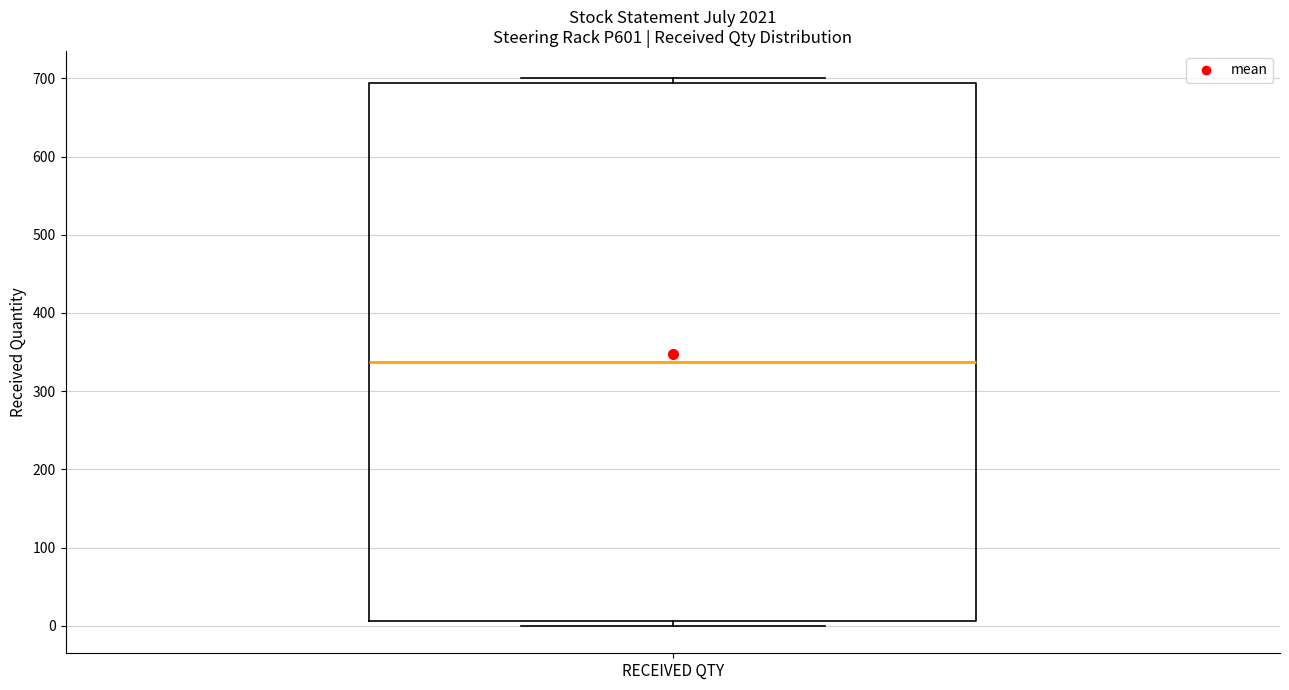

Read this box plot against the y-axis: the position of the median line, the range covered by the box, and the ends of both whiskers. The values are not printed on the chart, so give them approximately, as read against the axis.

median 340, box 10 to 690, whiskers 0 to 700